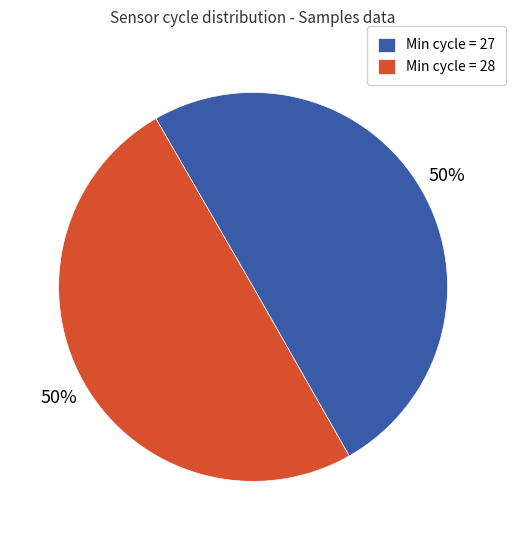

Is it true that Min cycle = 27 is 64% of the pie?

False